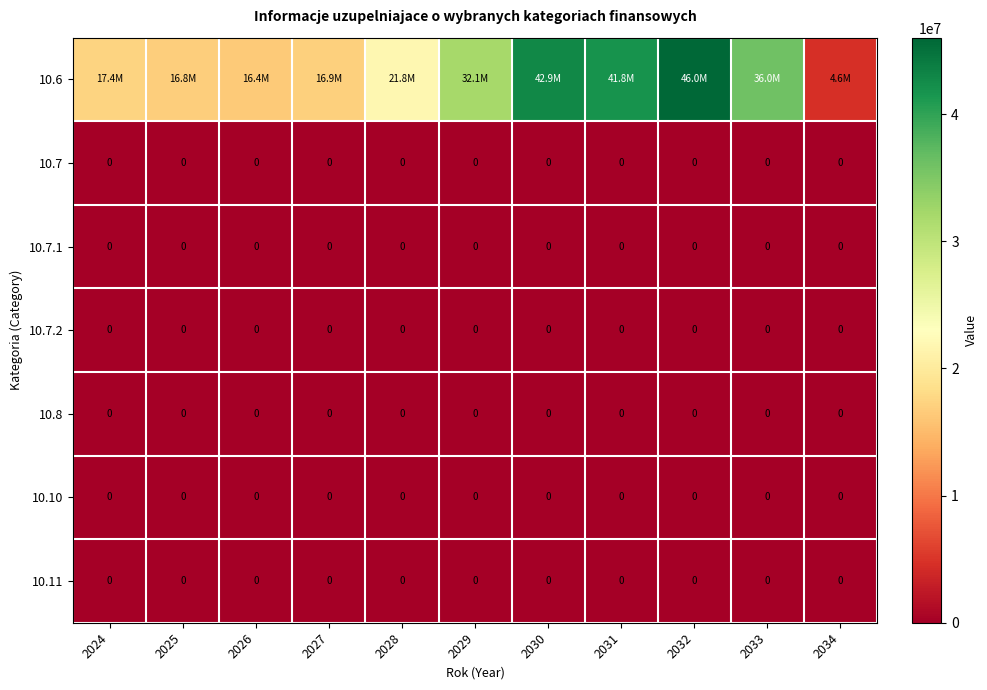

True or false: 10.7.2 has a value of 0 at 2032.

True